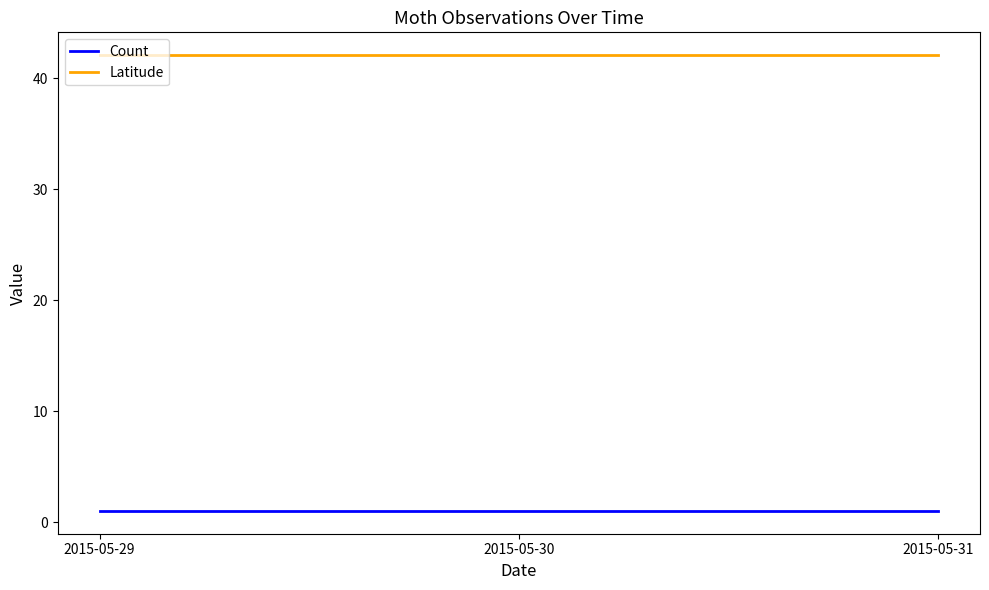

What is the difference between the highest and lowest values at 2015-05-30?

41.1